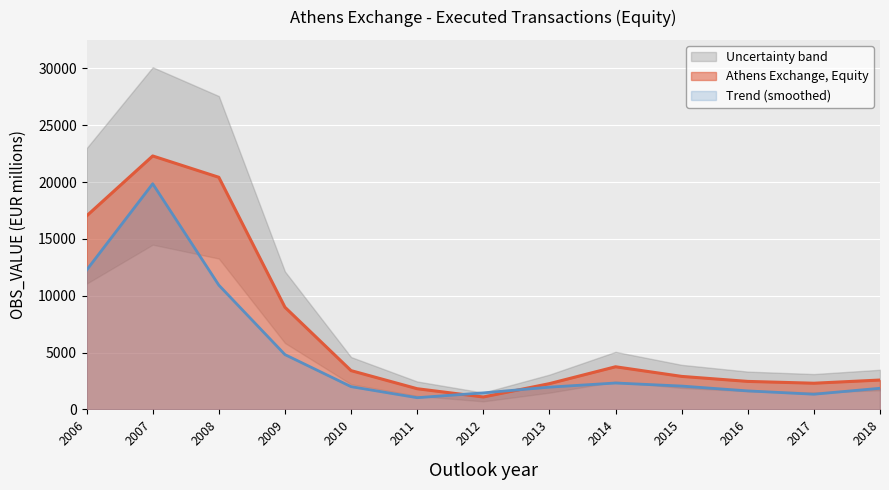

What is the difference between the maximum and minimum values?

18820.0